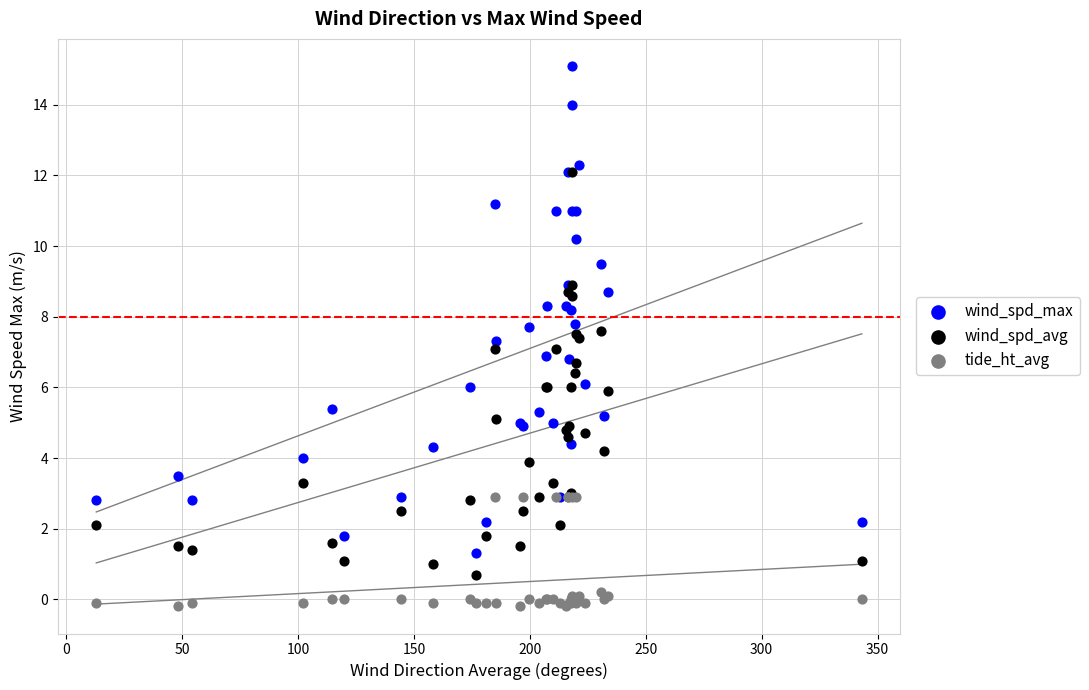

Which series reaches the minimum Y coordinate?

tide_ht_avg